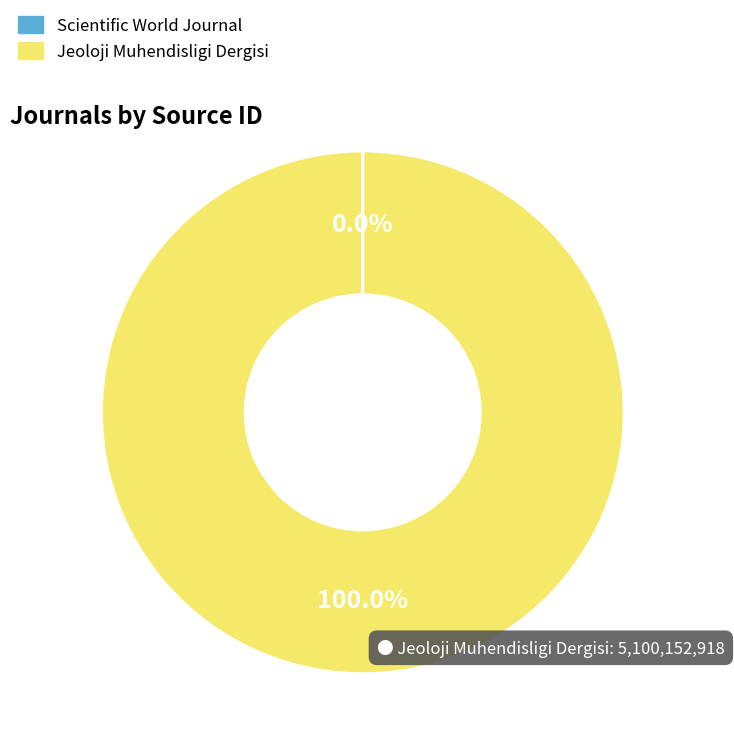

Does any single category account for the majority?

Yes